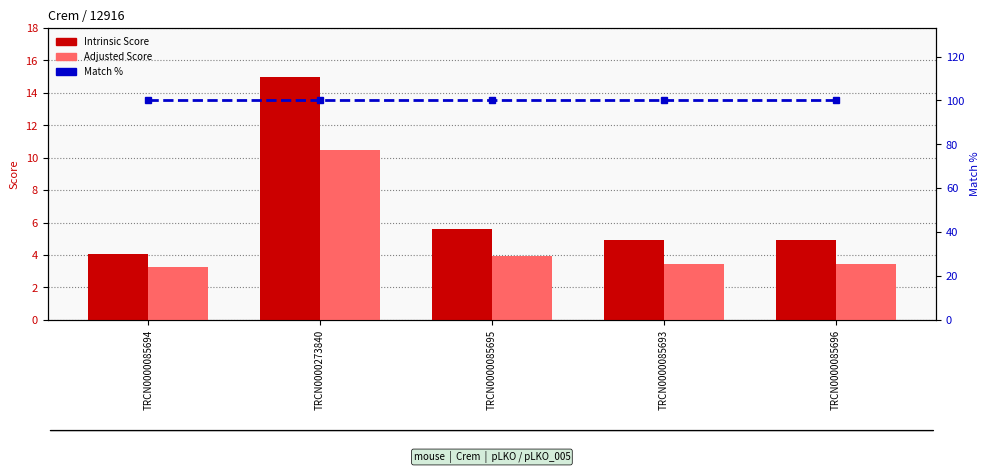

Between TRCN0000085694 and TRCN0000273840, which series saw the biggest shift?

Intrinsic Score